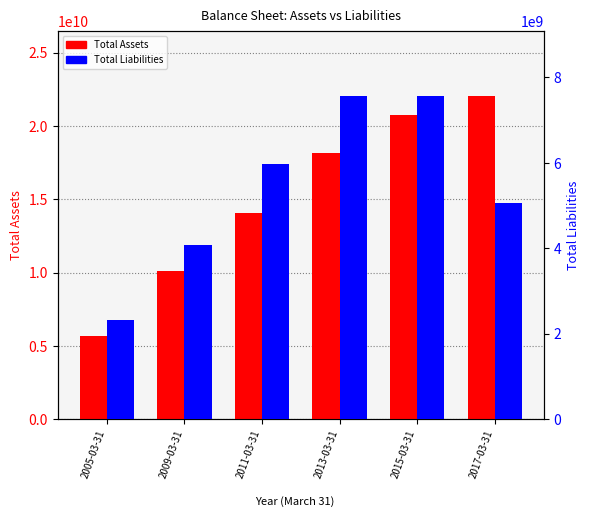

At which category is the sum across all series the highest?

2015-03-31